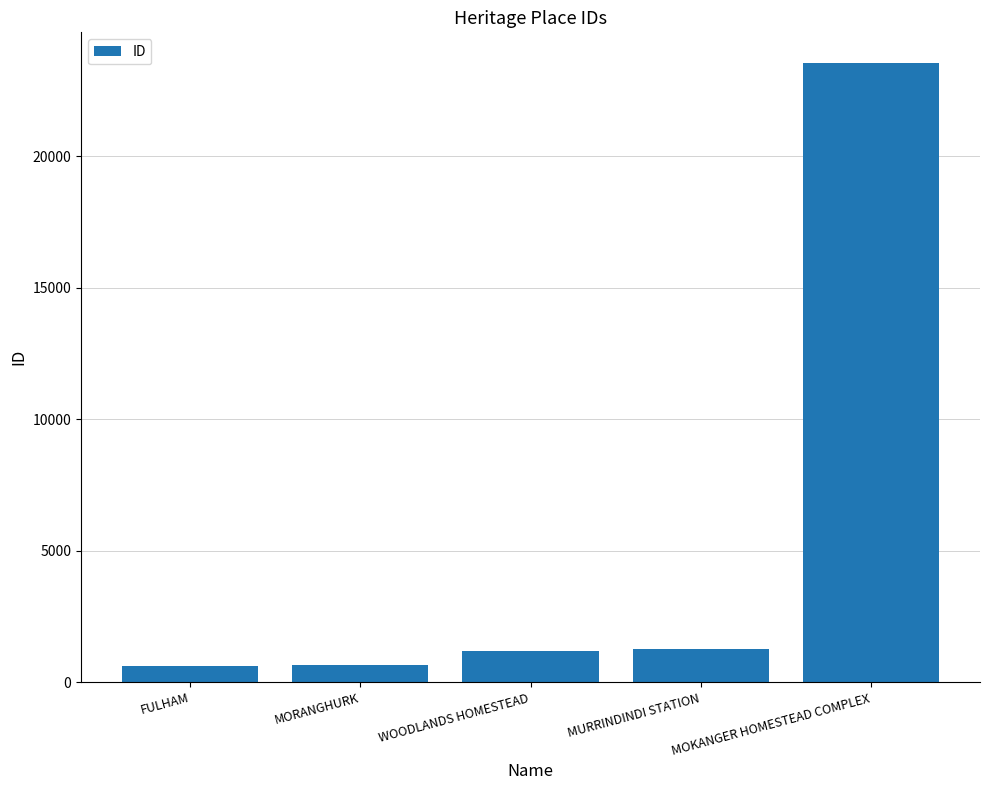

What is the change in value from FULHAM to MURRINDINDI STATION?

+652